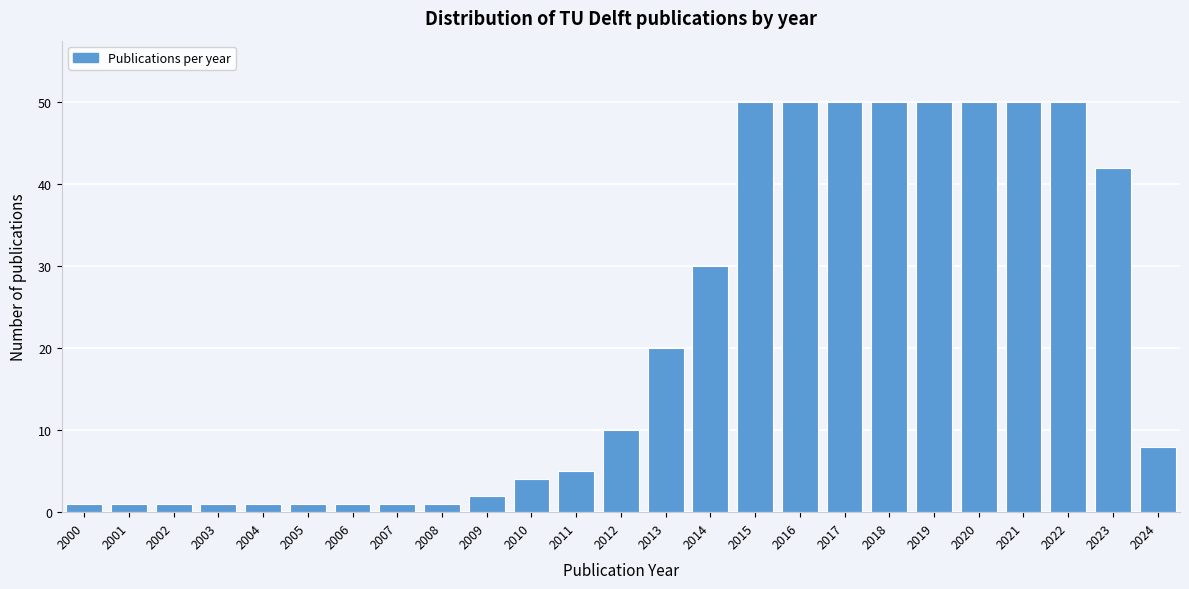

Reading right to left, extract all data points from this chart.

8	42	50	50	50	50	50	50	50	50	30	20	10	5	4	2	1	1	1	1	1	1	1	1	1